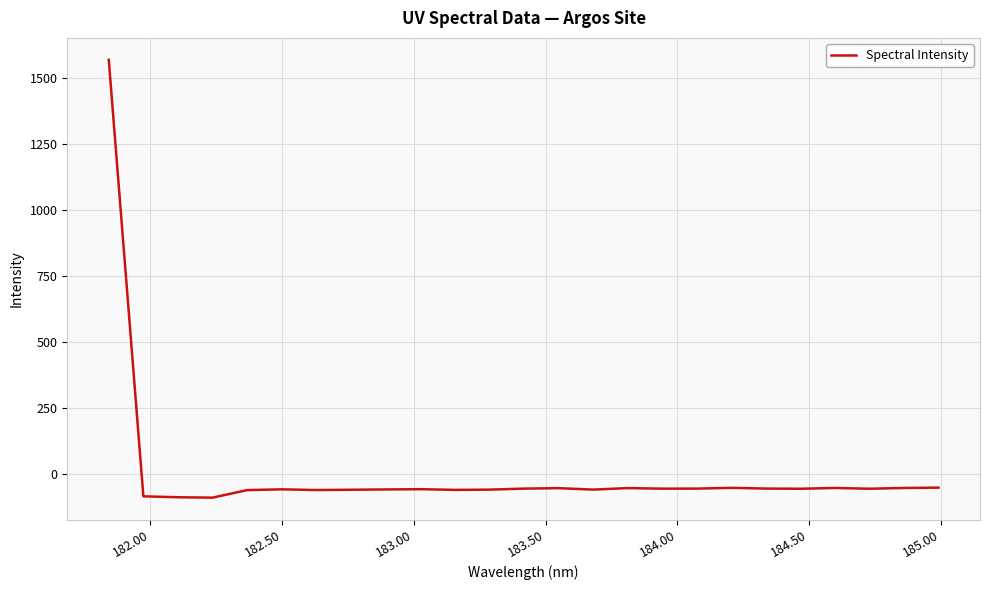

What is the maximum value shown in the chart?

1570.5